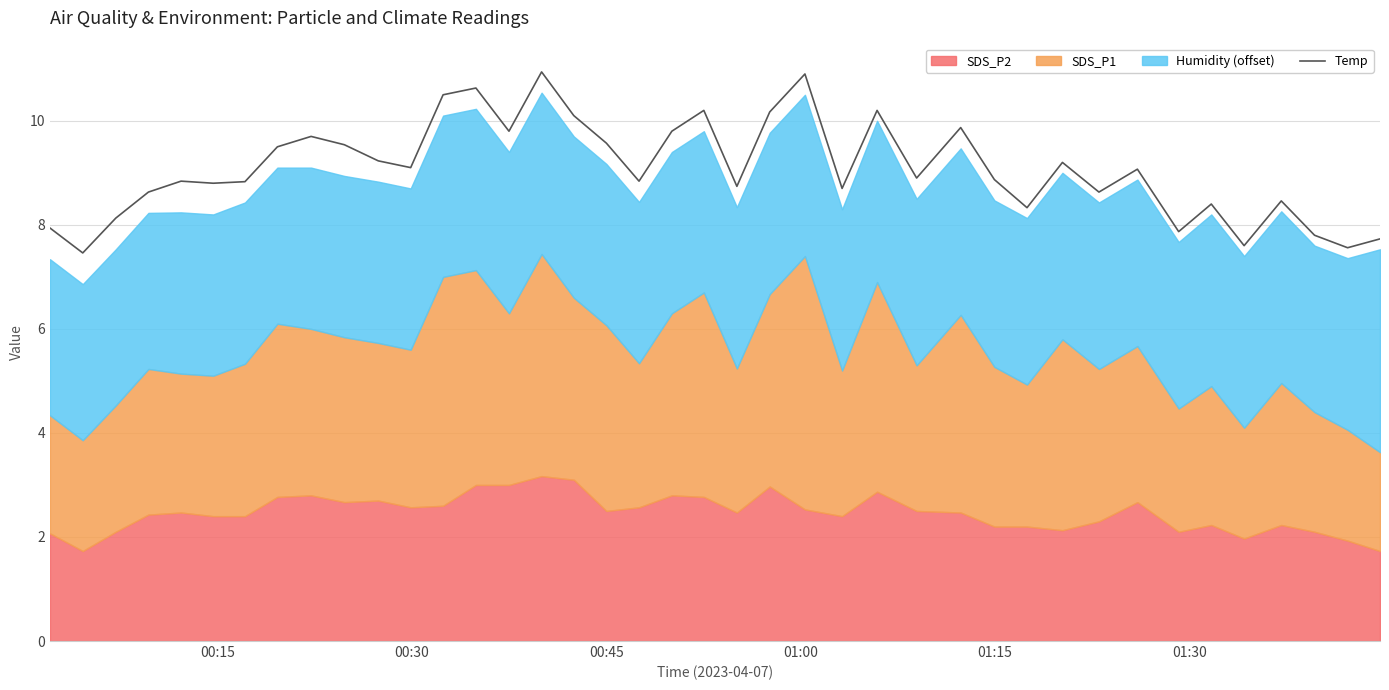

What is the minimum value shown in the chart?

7.5